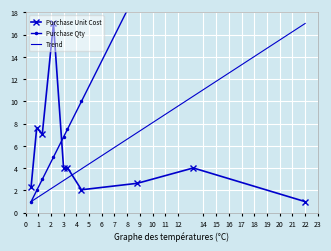

What is the highest value of the Purchase Unit Cost series?

17.0